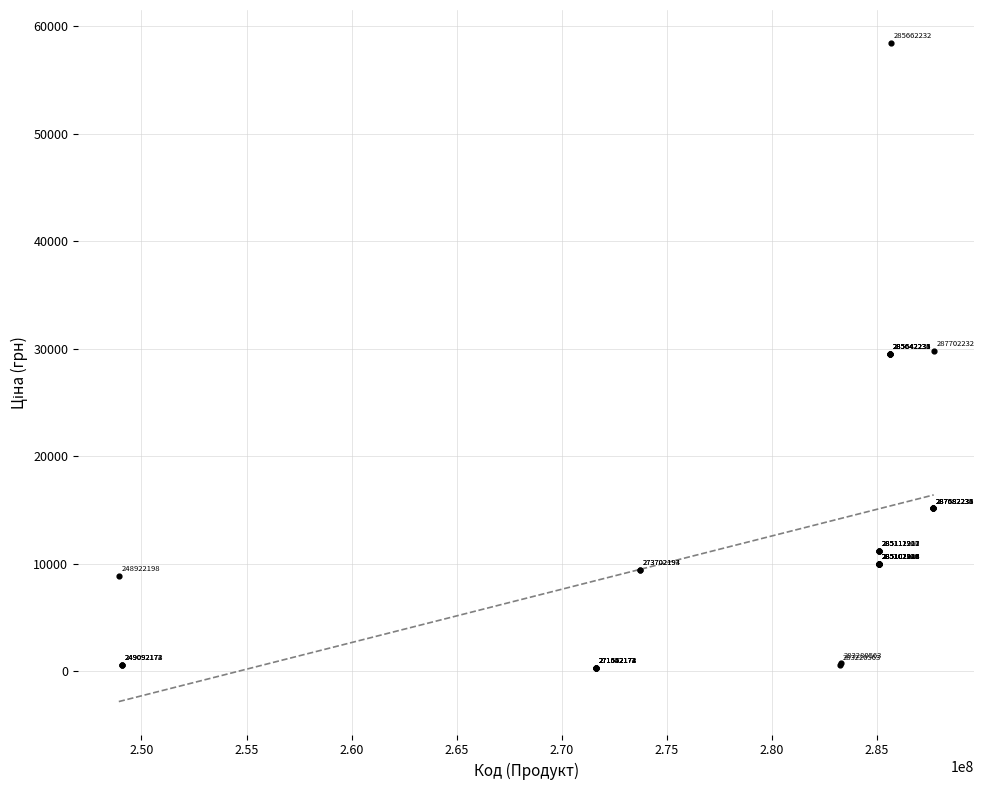

What Y value in the scatter plot is closest to 29368?

29491.5